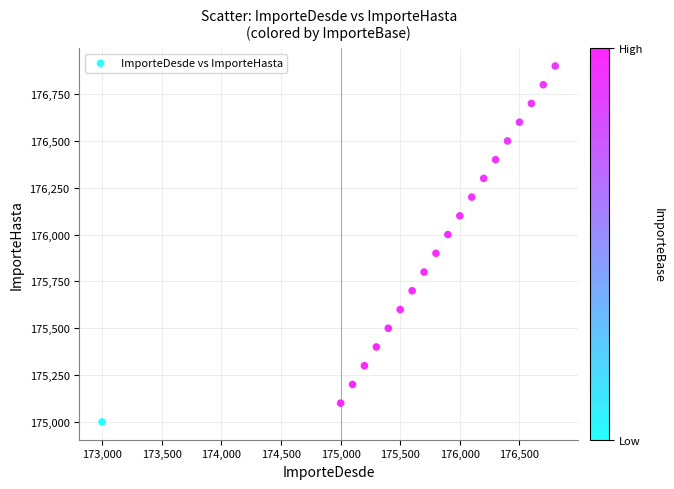

What is the range of X values (max minus min)?

3800